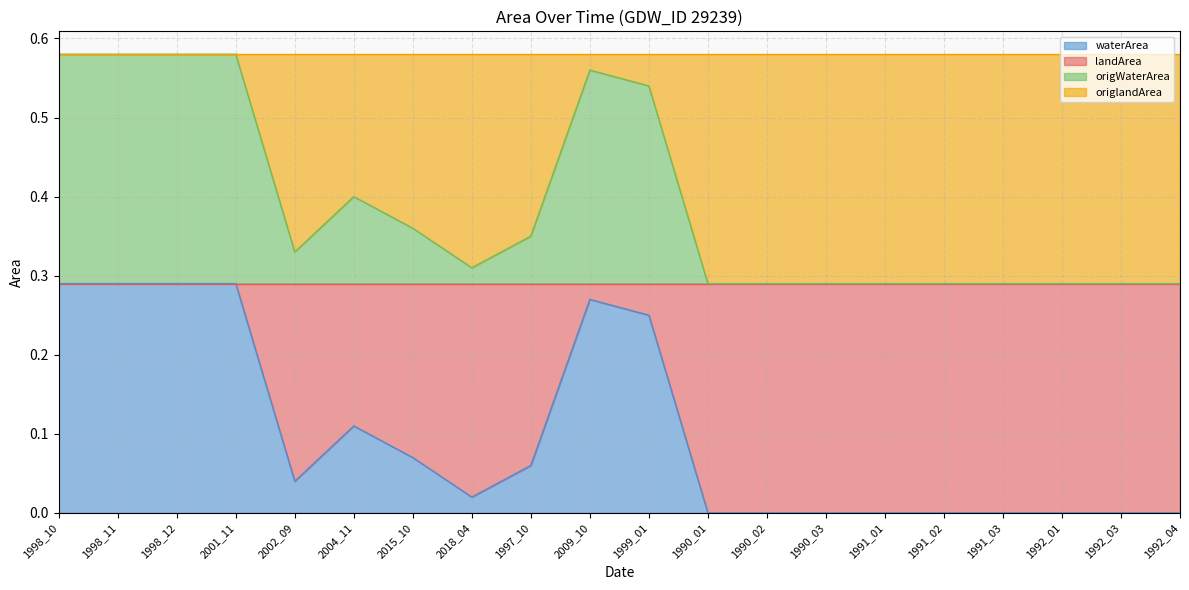

What is the label of the 19th point from the right?

1998_11